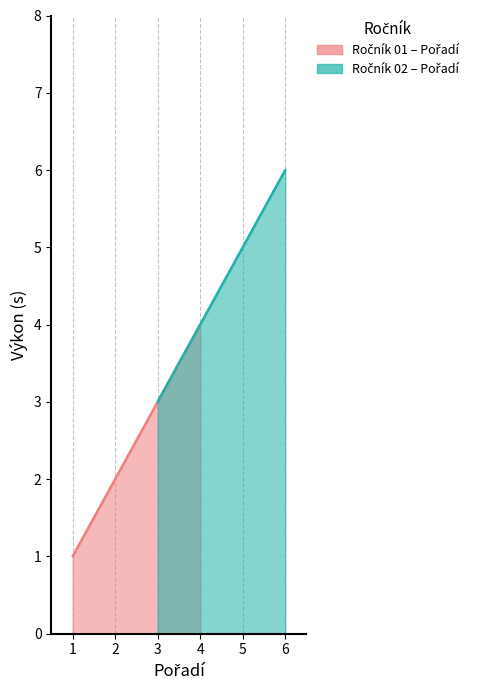

How many data points in Poradi_01 are less than 2?

1